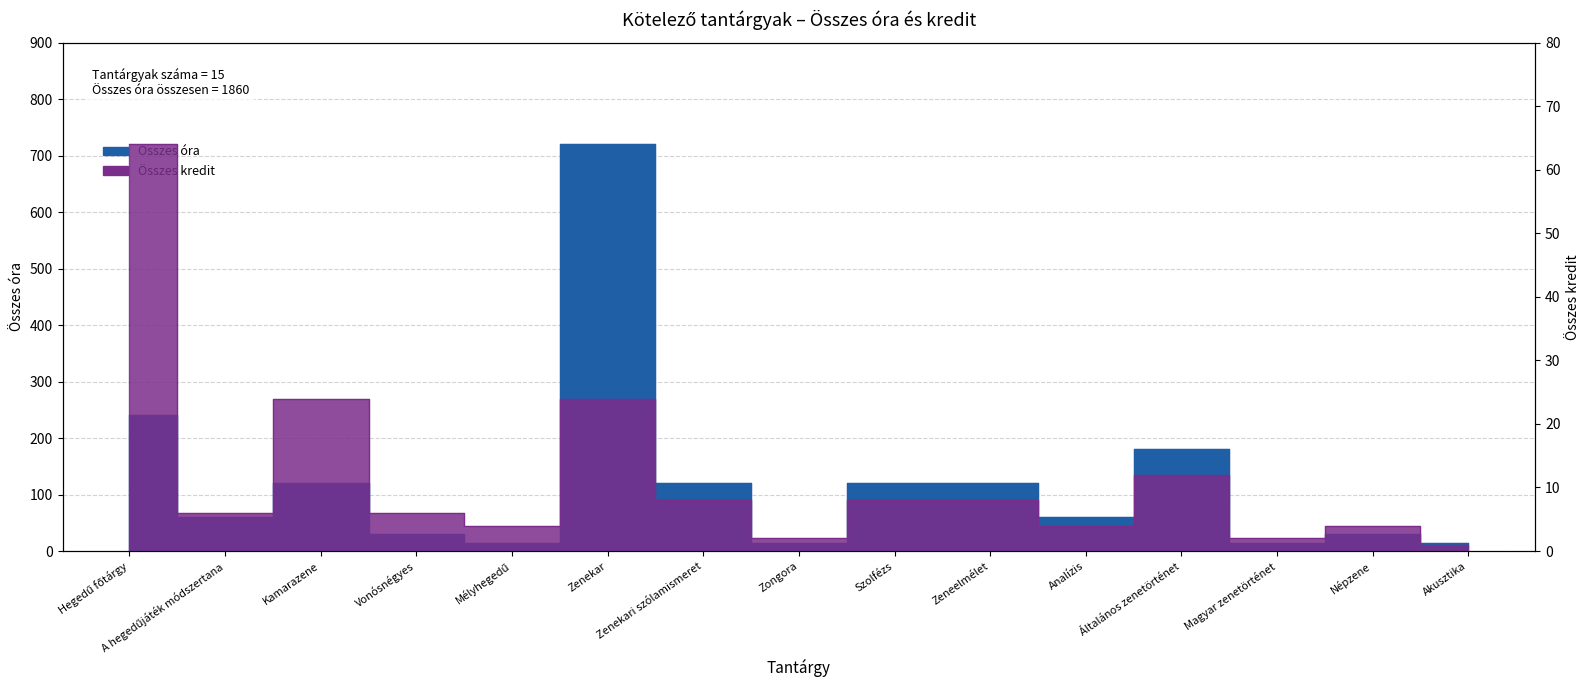

Between Általános zenetörténet and Akusztika, which series saw the biggest shift?

Összes óra